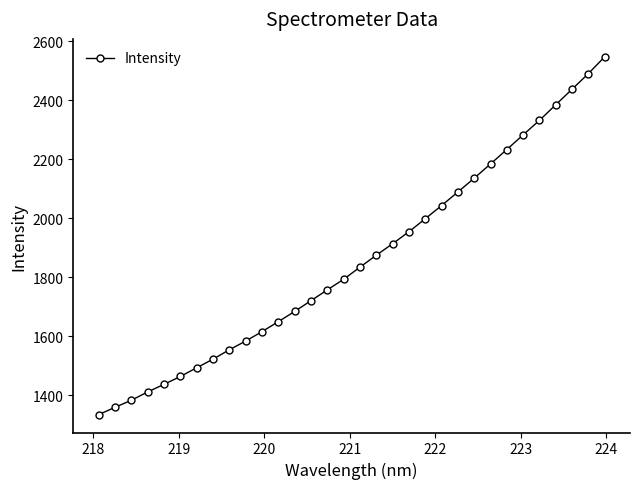

What is the sum of all values?

59515.0